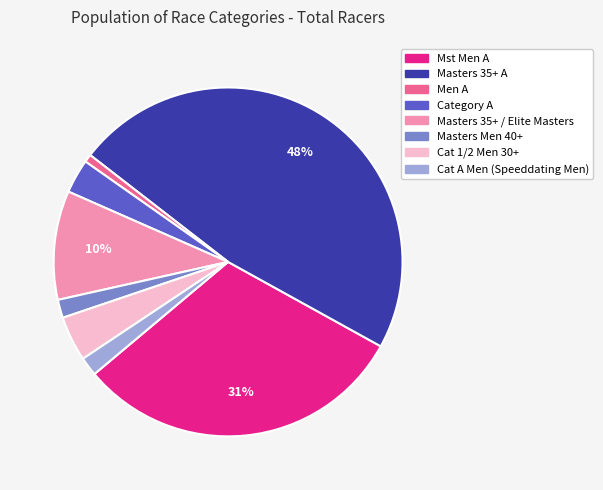

Which category has the smallest portion of the pie?

Men A